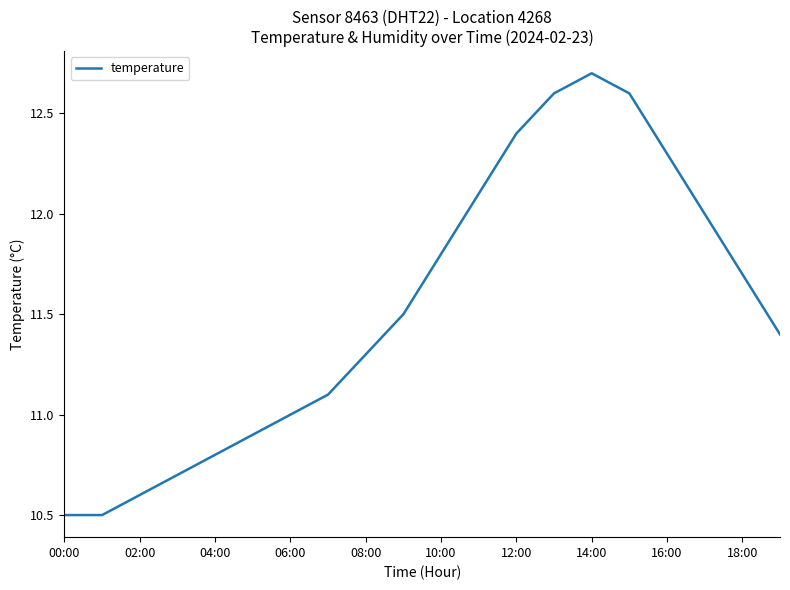

What is the maximum value shown in the chart?

12.7